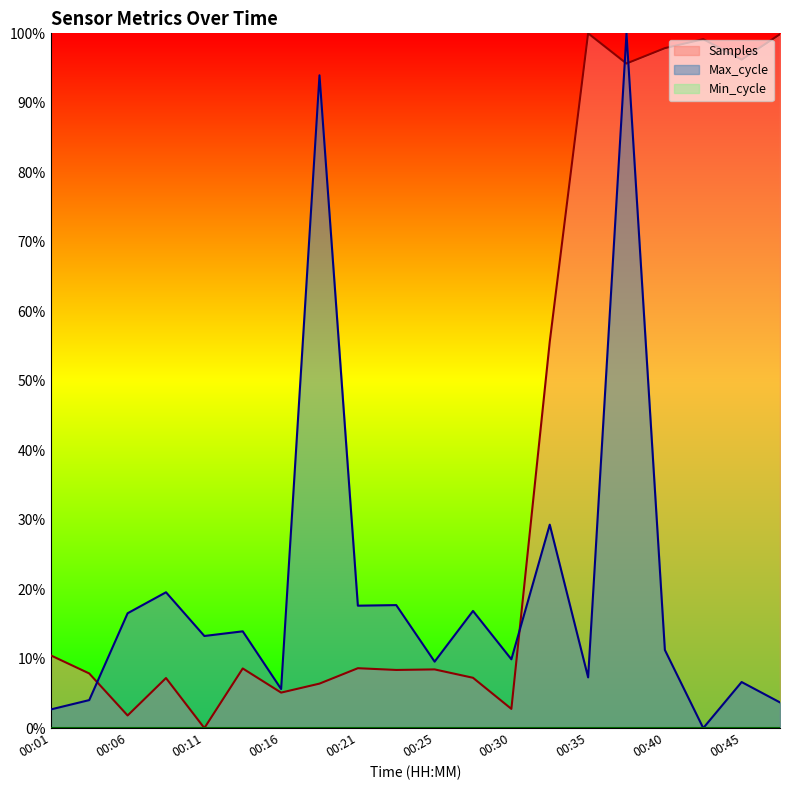

What is the sum of all Max_cycle values?

4.0